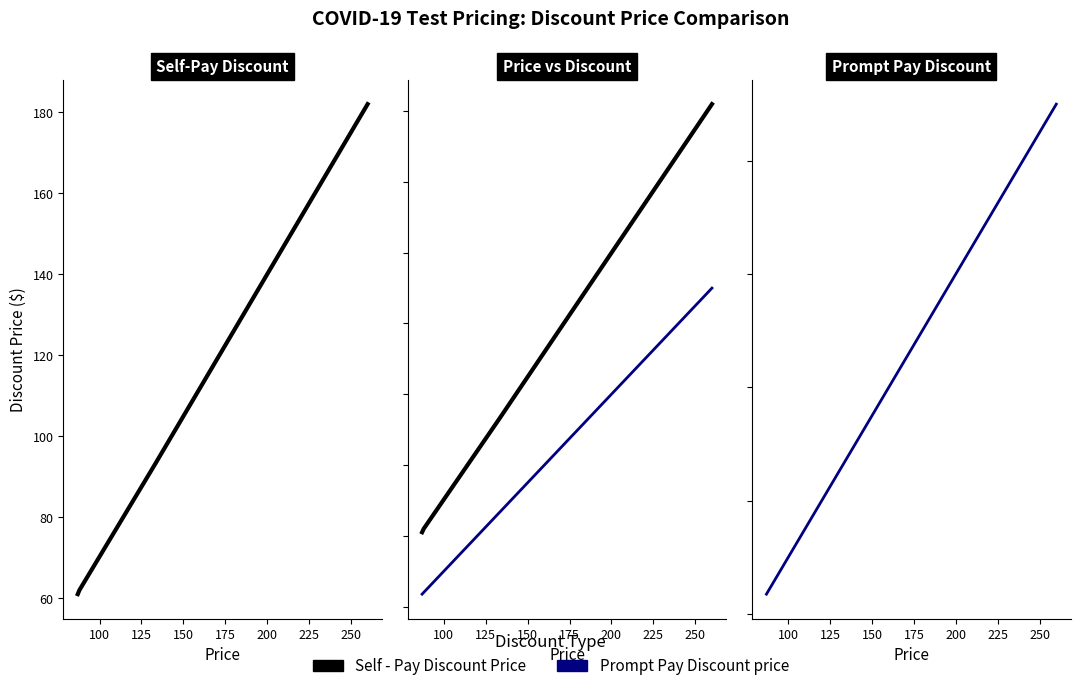

What are all the series names shown in the legend?

Self - Pay Discount Price, Prompt Pay Discount price